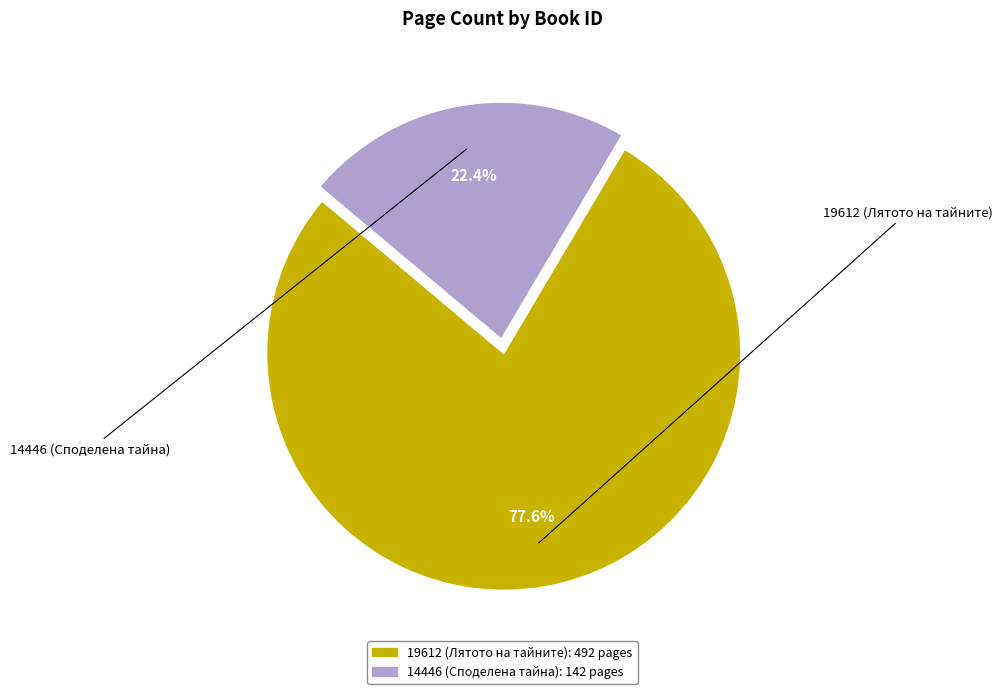

Is there a majority slice in this chart?

Yes